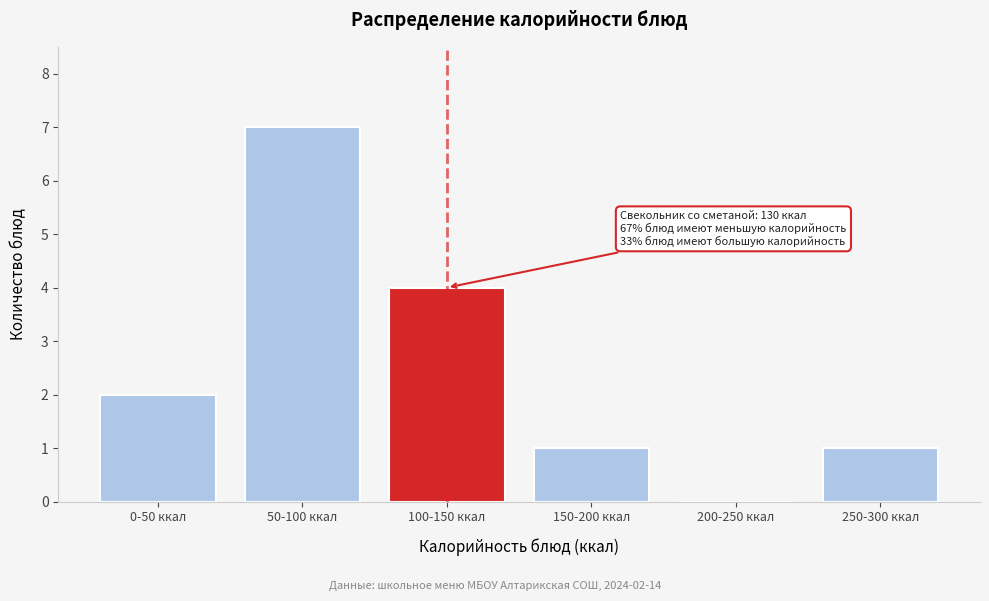

What is the sum of all values?

15